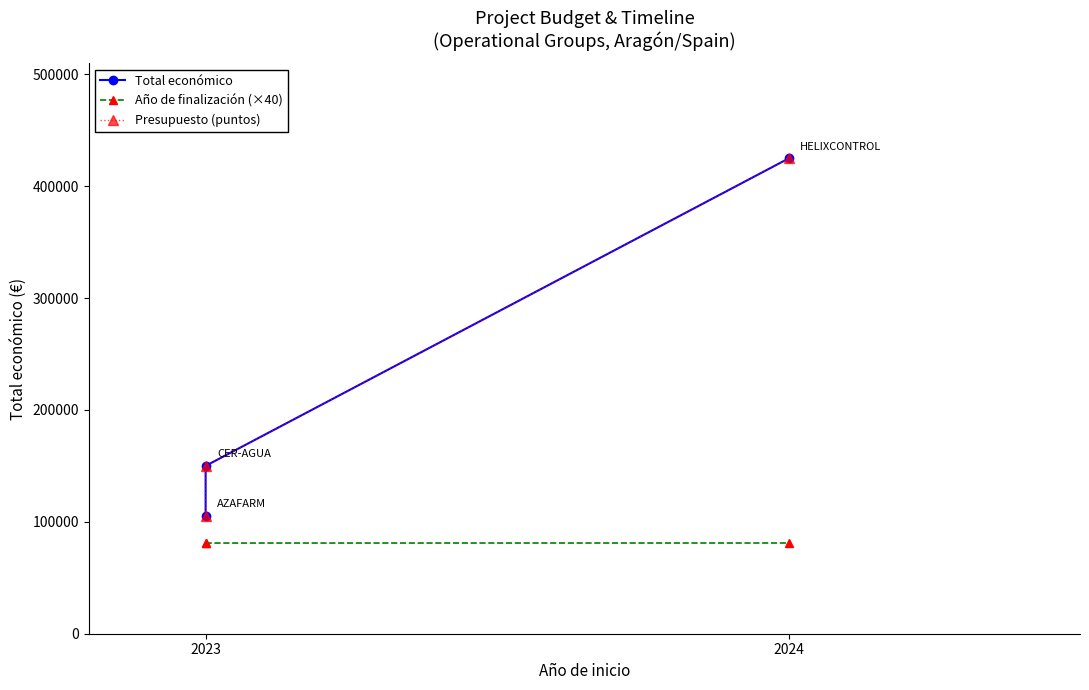

What is the sum of all Año de finalización (×40) values?

243160